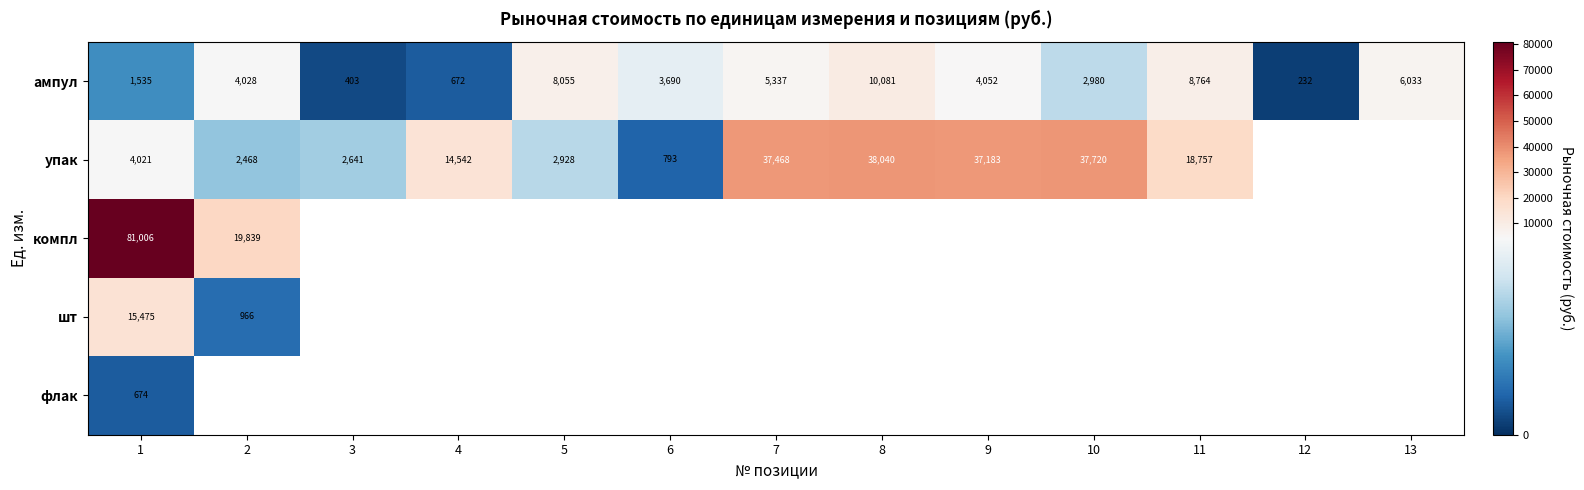

List the series in order of their peak value, lowest first.

флак, ампул, шт, упак, компл